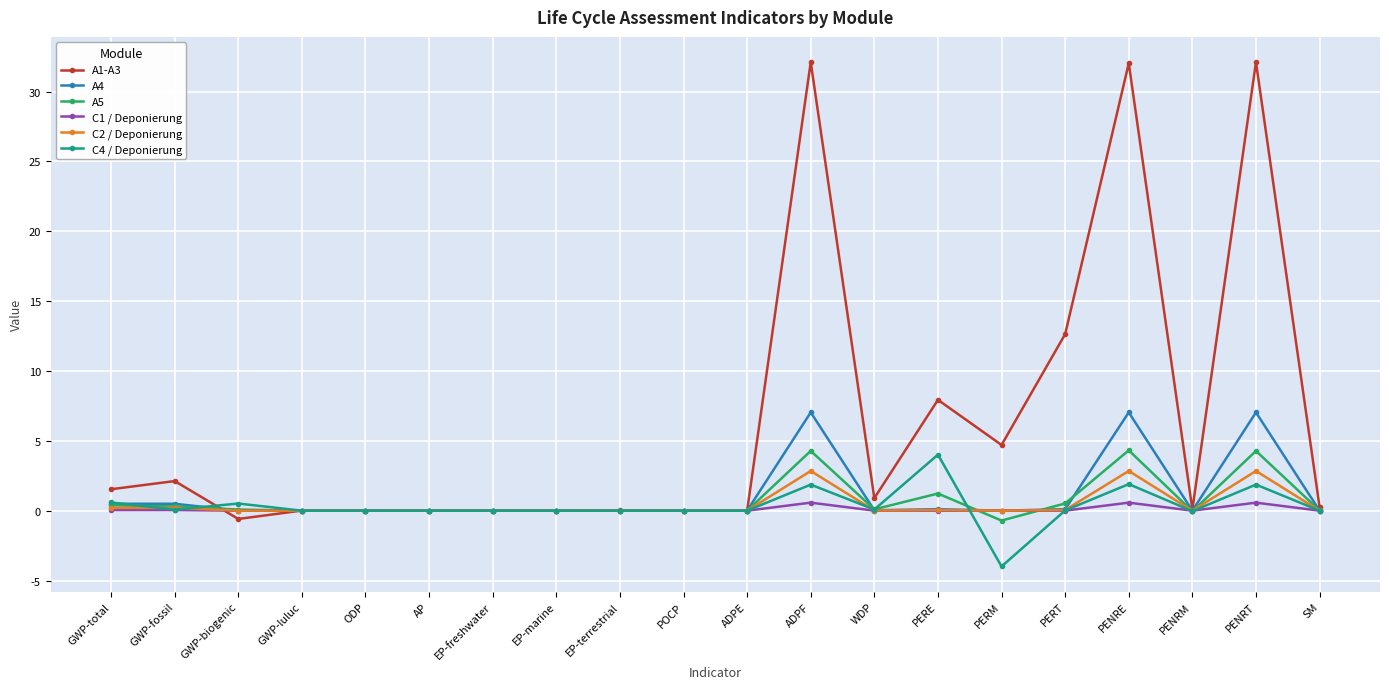

Is the value of A5 at ADPF greater than the value of C1 / Deponierung at EP-marine?

Yes